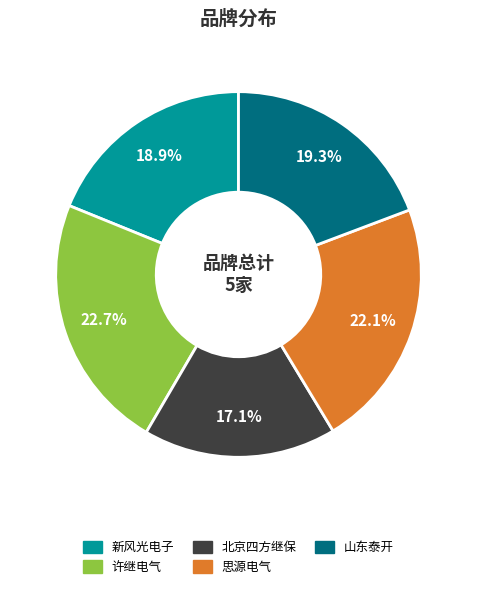

How many slices are in this pie chart?

5